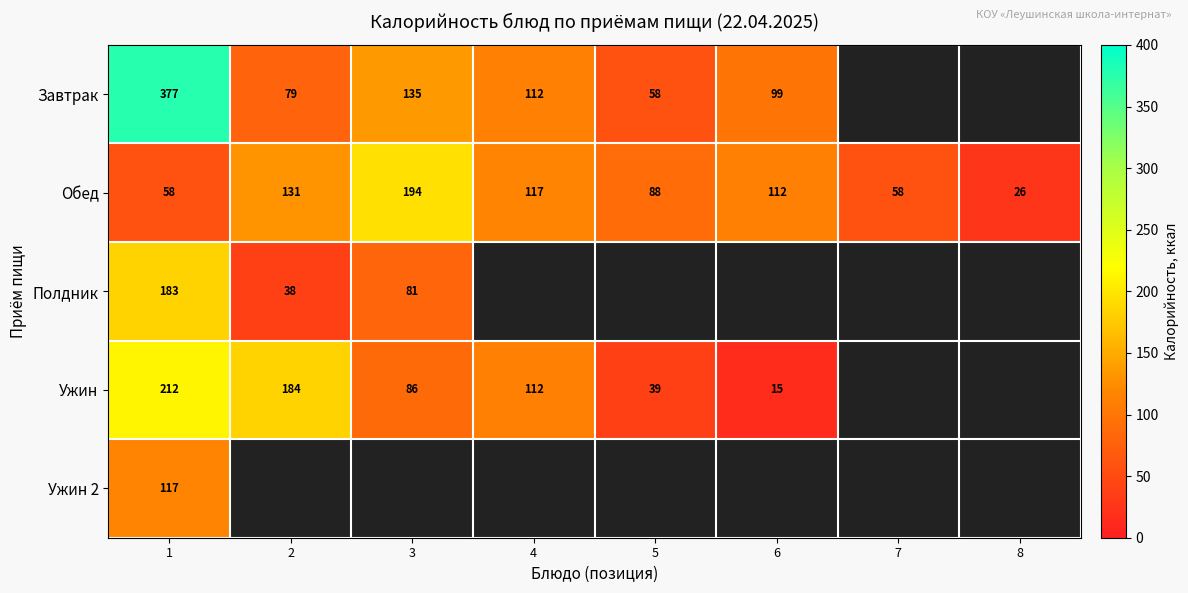

The value of Полдник at 1 is 100. True or false?

False